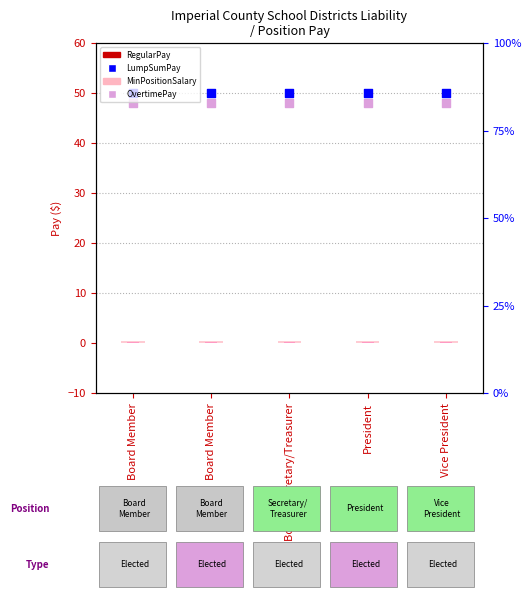

Which series contains the highest Y value?

LumpSumPay